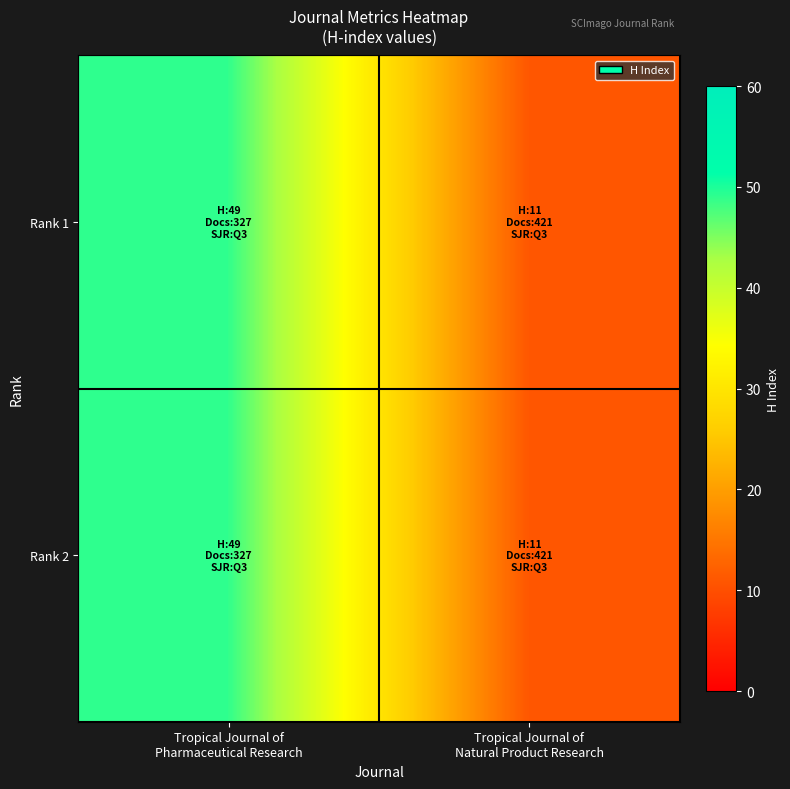

At which category is the sum across all series the highest?

Tropical Journal of
Pharmaceutical Research